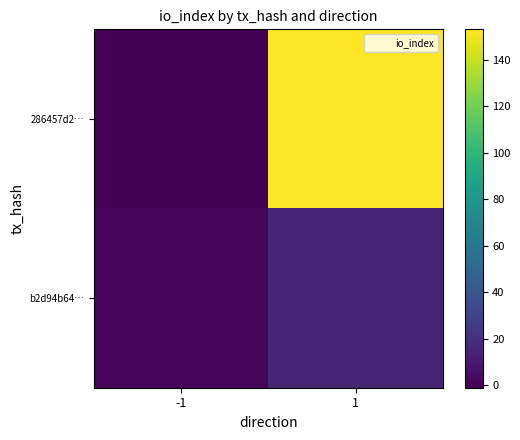

What is the smallest value displayed?

-1